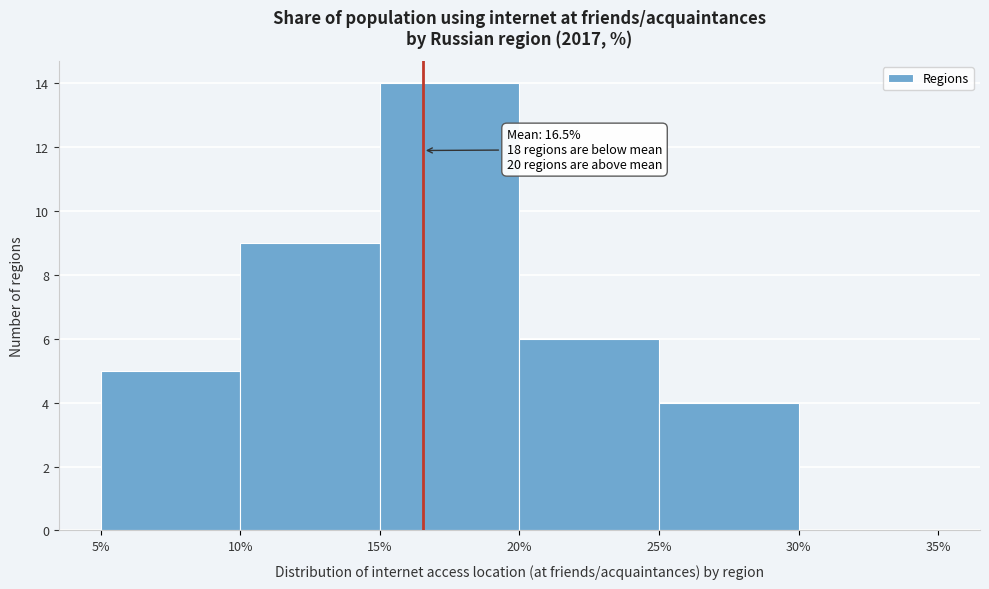

Which range on the x-axis has the tallest bar?

15% to 20%